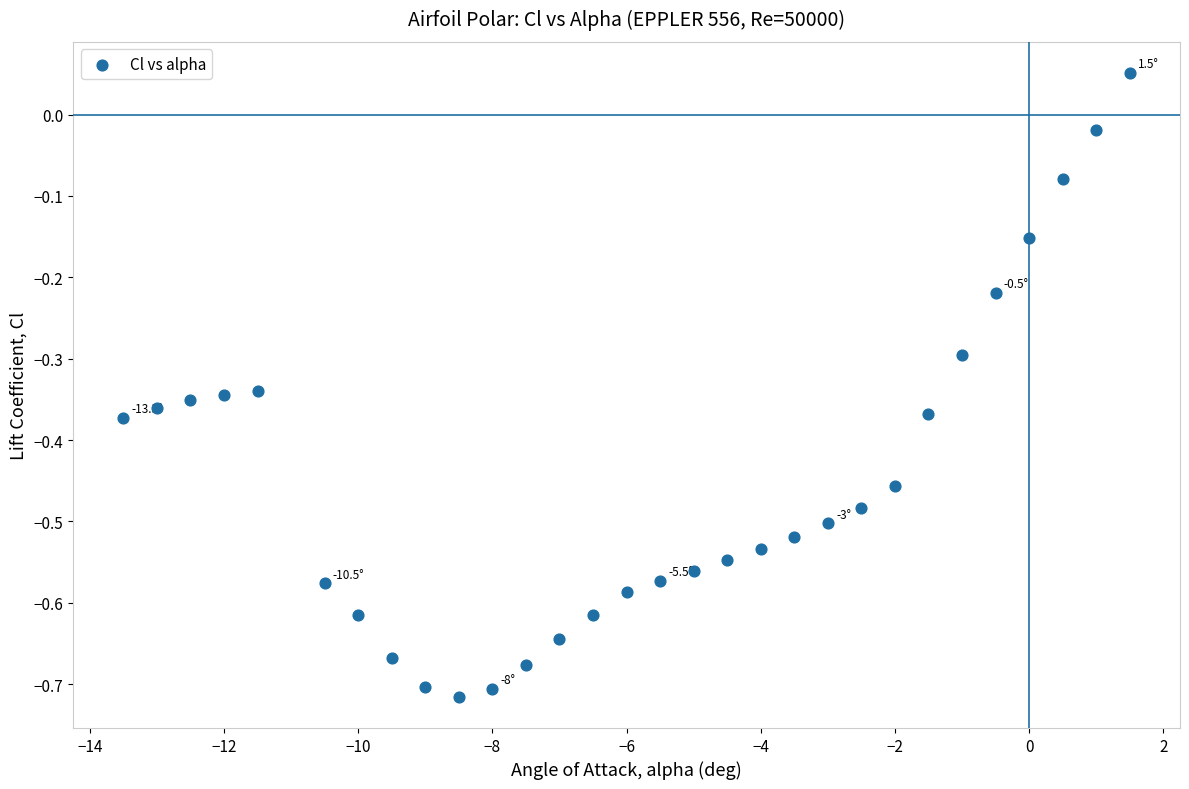

What is the range of Y values (max minus min)?

0.8